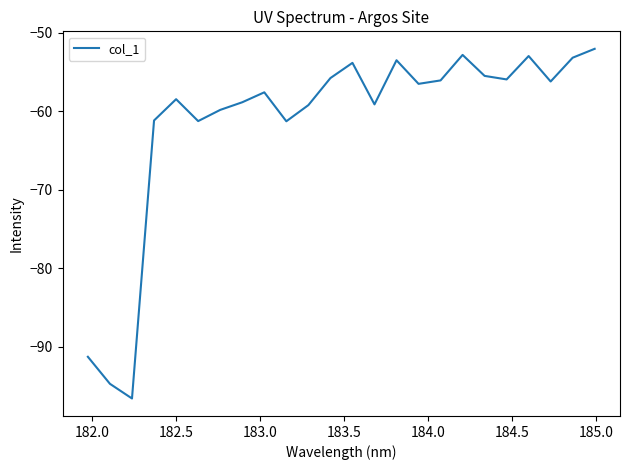

What is the smallest value displayed?

-96.6